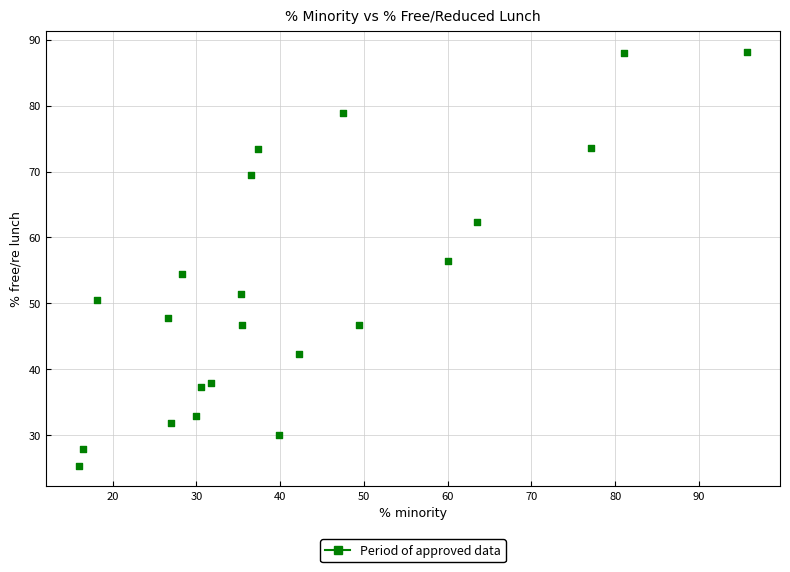

What is the range of X values (max minus min)?

79.7